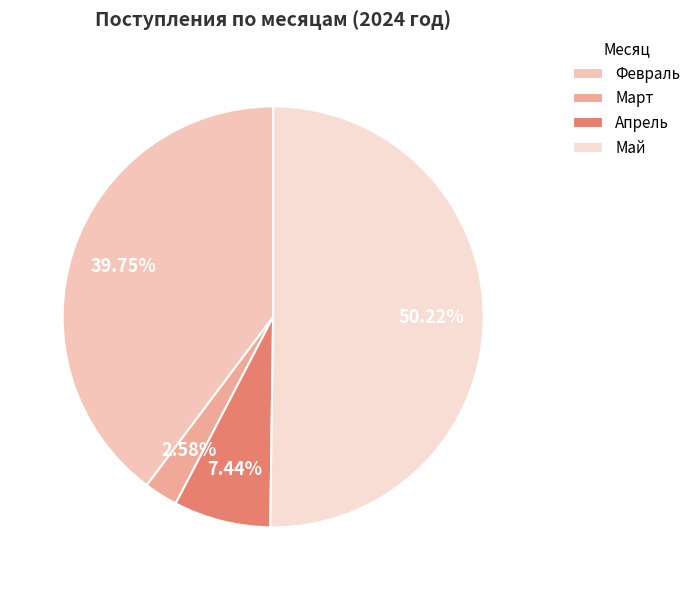

How many segments does this pie chart have?

4